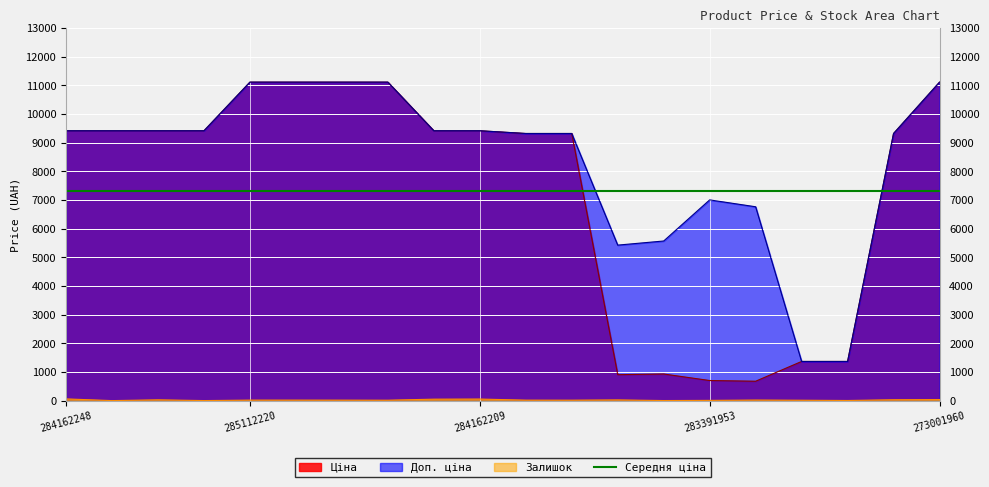

What is the value of the Залишок point at the 3rd from the left?

27.0